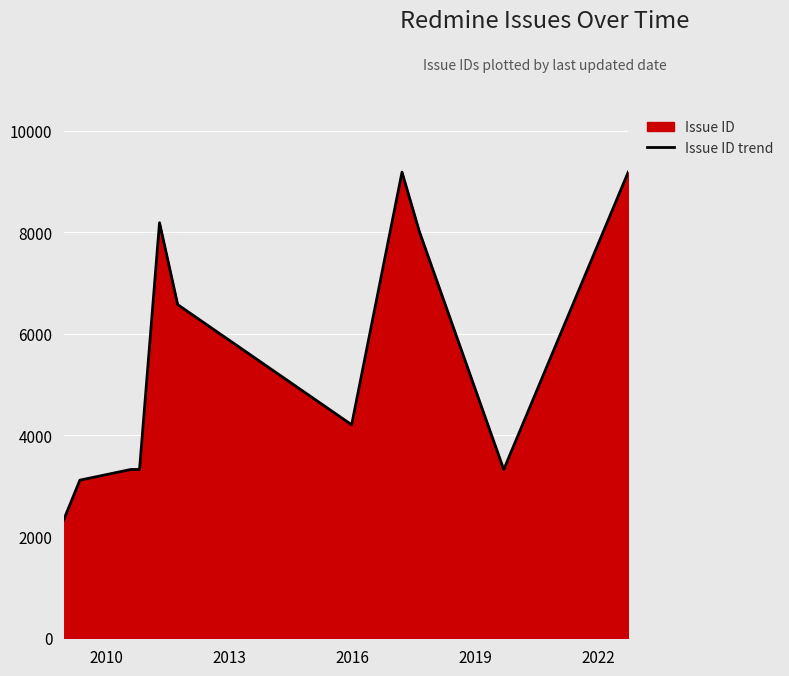

What is the difference between the maximum and minimum values?

6862